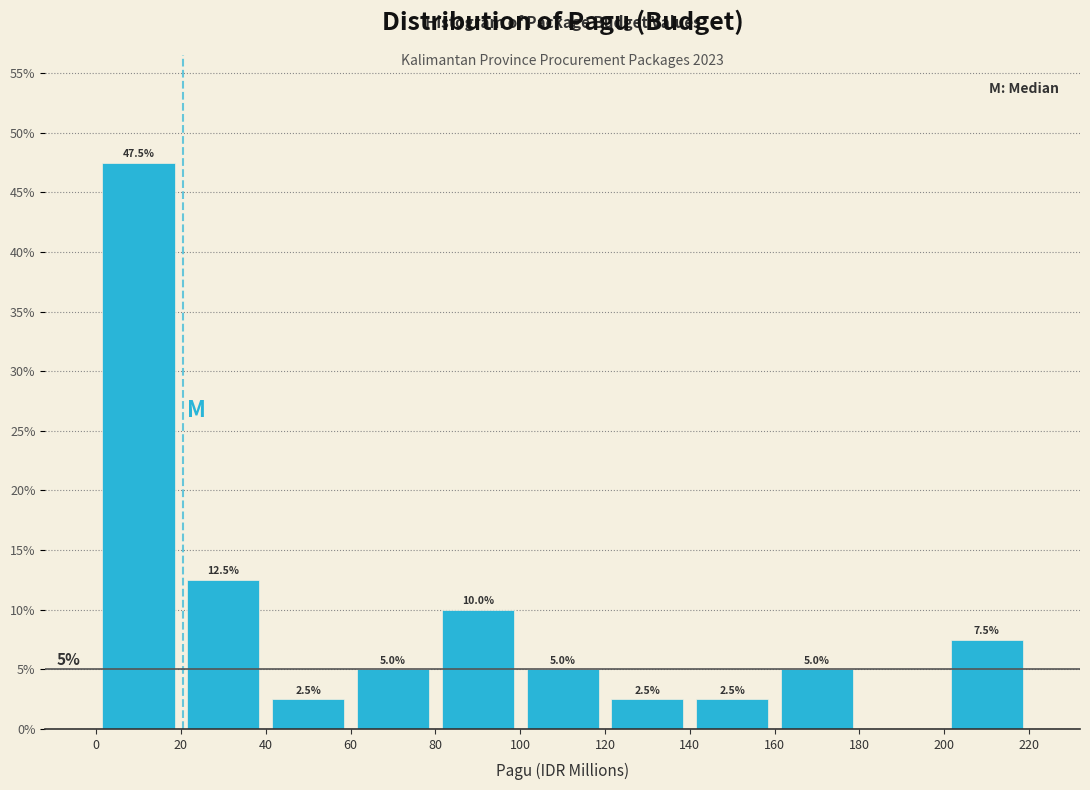

Over which range of the x-axis is the bar tallest?

0 to 20